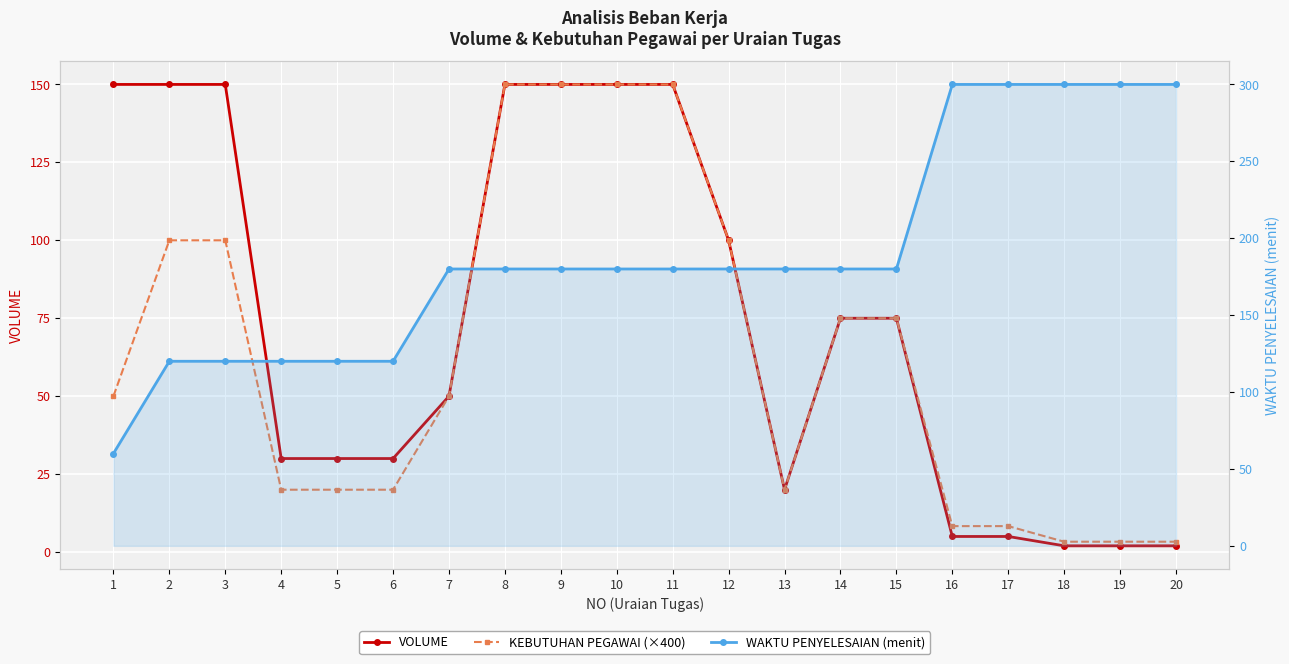

Which series has the widest spread of values?

WAKTU PENYELESAIAN (menit)